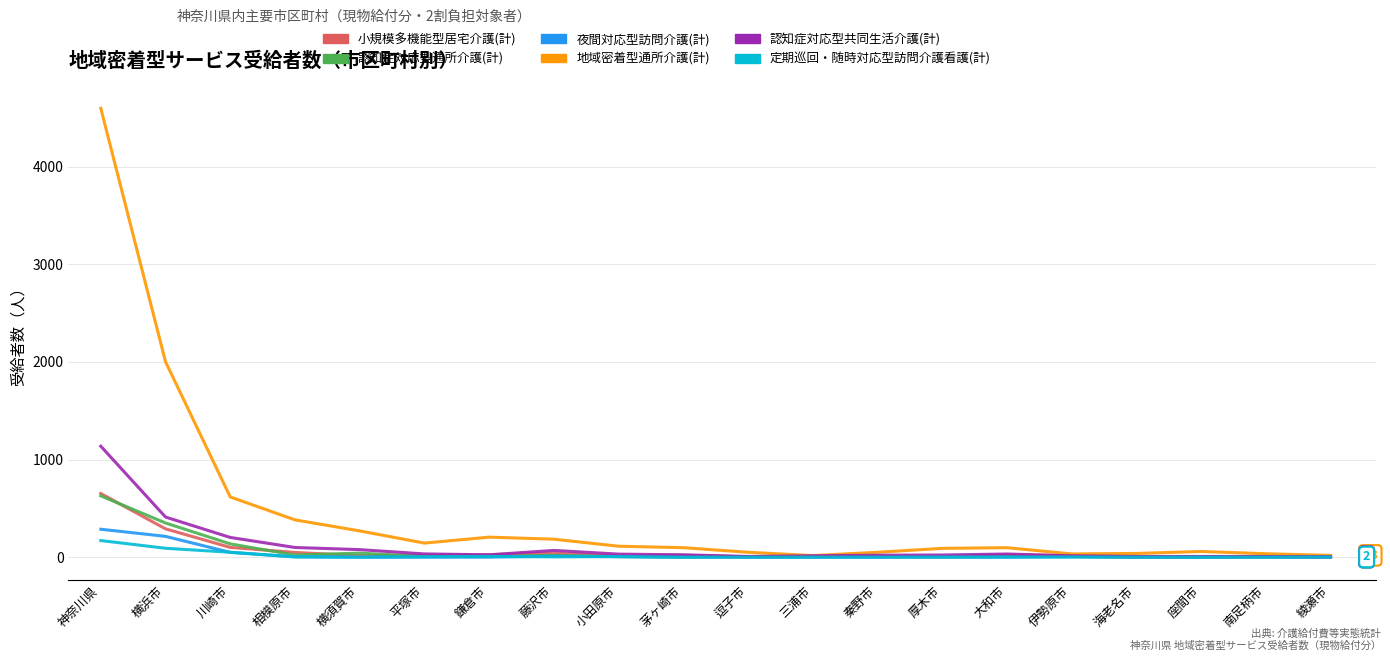

At which label does 地域密着型通所介護(計) reach its peak?

神奈川県